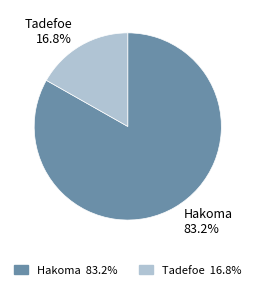

Between Hakoma and Tadefoe, which is larger?

Hakoma